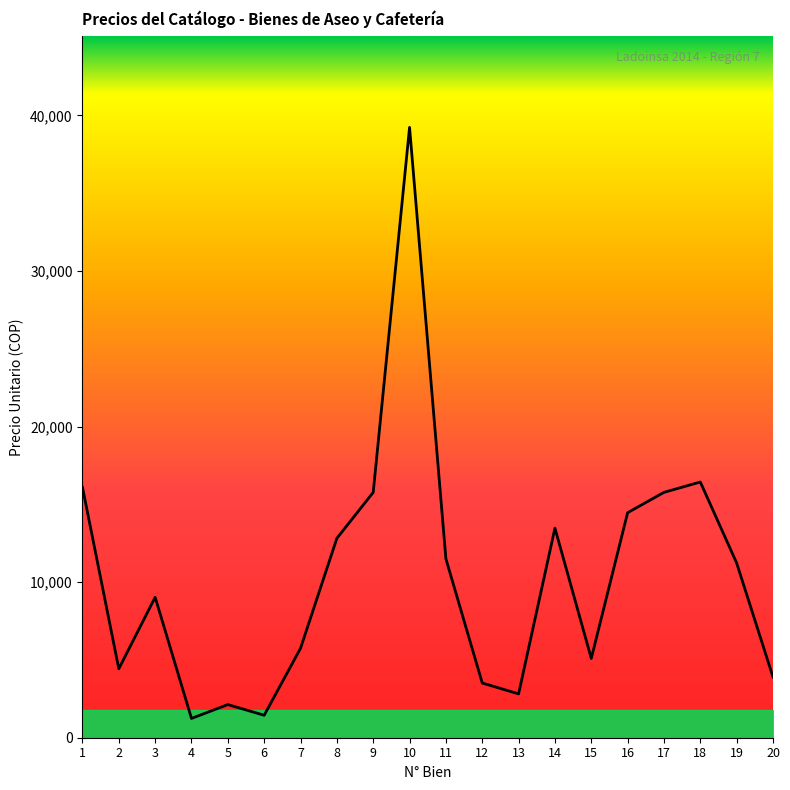

Rank the categories by value from lowest to highest.

4, 6, 5, 13, 12, 20, 2, 15, 7, 3, 19, 11, 8, 14, 16, 9, 17, 1, 18, 10